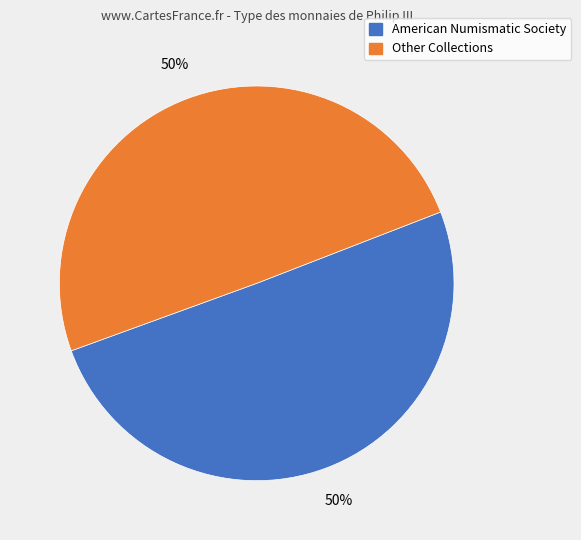

To the nearest percent, what is the average slice percentage?

50%